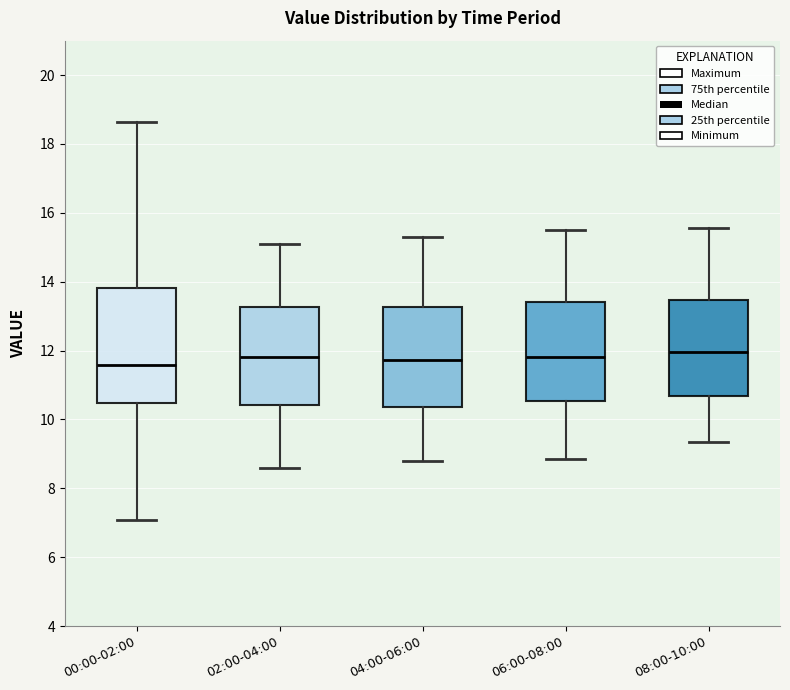

Which box is the tallest, from its lower edge to its upper edge?

00:00-02:00